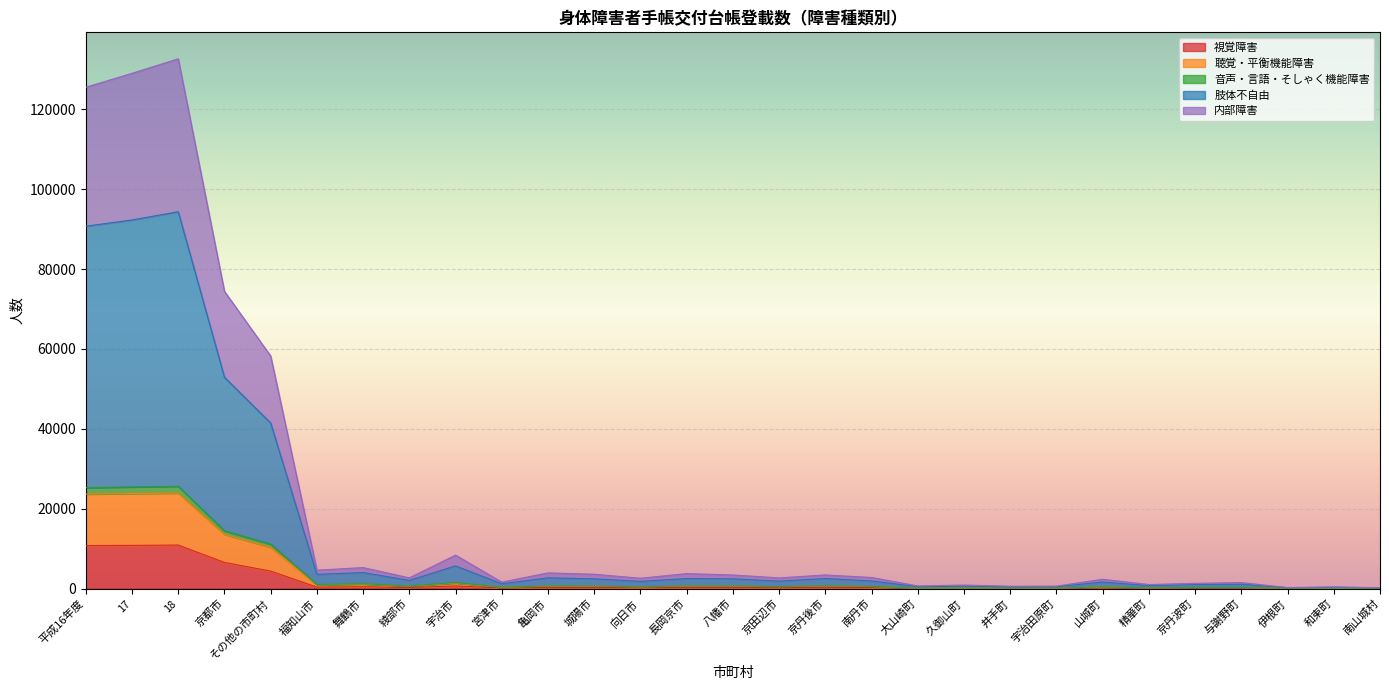

True or false: 聴覚・平衡機能障害 has more than 1 points higher than both neighbors.

True